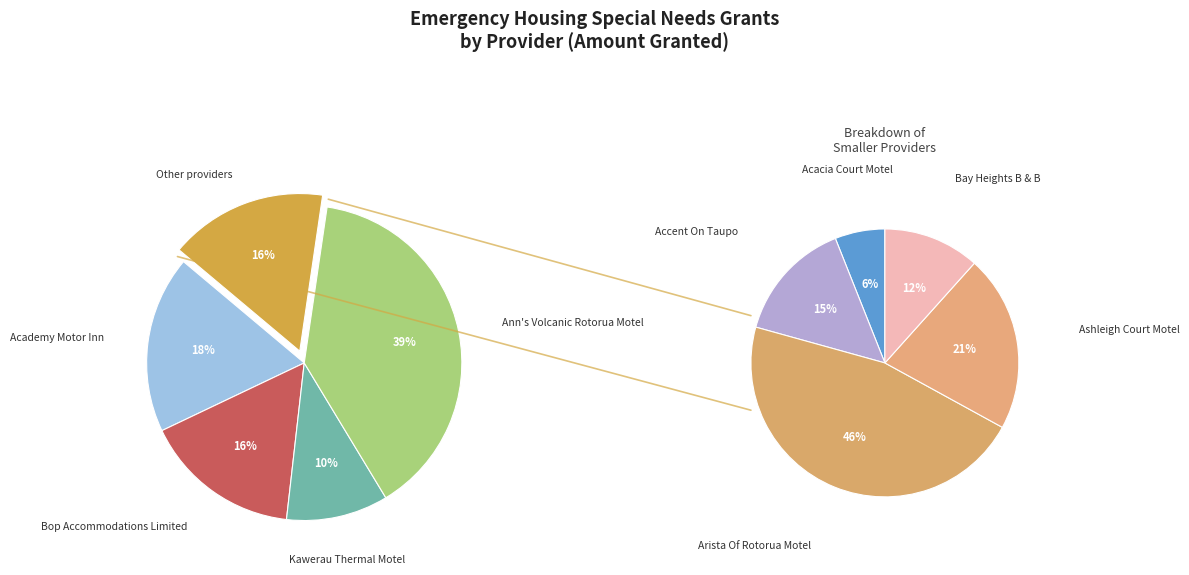

Rank the categories by value from highest to lowest.

Ann's Volcanic Rotorua Motel, Academy Motor Inn, Bop Accommodations Limited, Kawerau Thermal Motel, Arista Of Rotorua Motel, Ashleigh Court Motel, Accent On Taupo, Bay Heights B & B, Acacia Court Motel